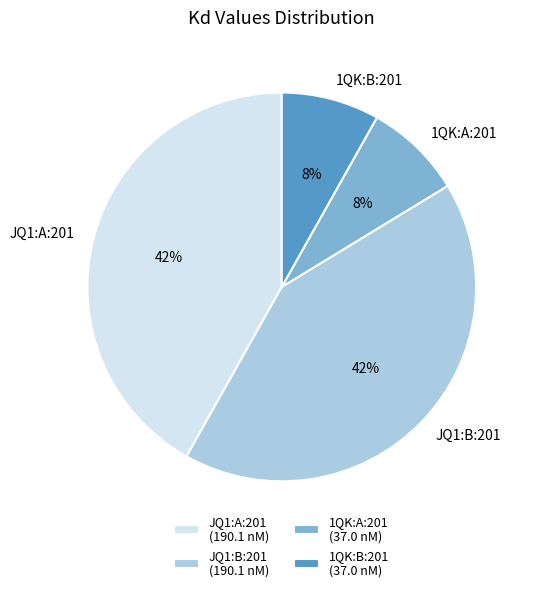

To the nearest percent, what percentage of the pie is 1QK:A:201?

8%